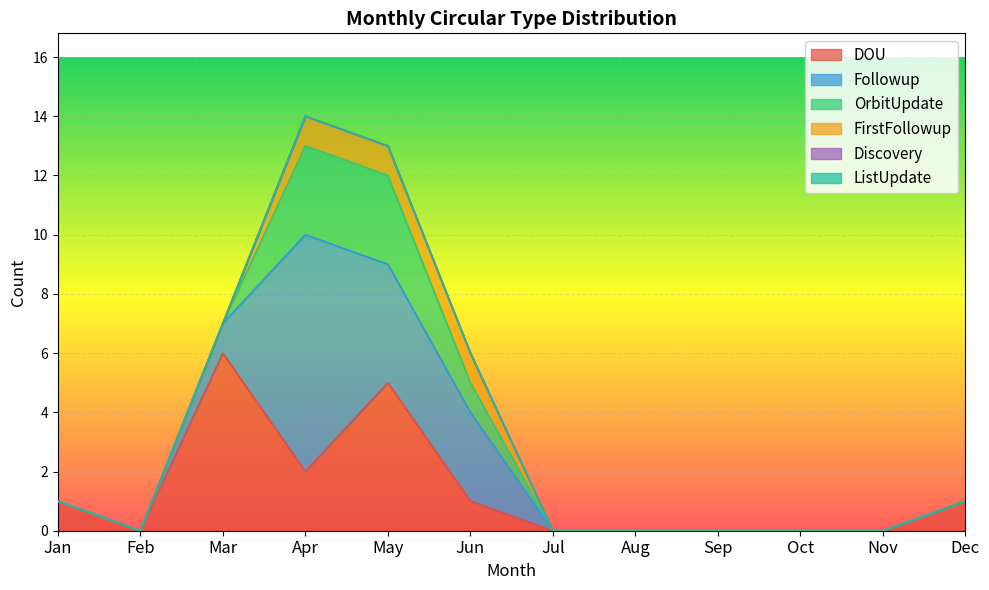

Between Jan and Sep, which is larger?

Jan